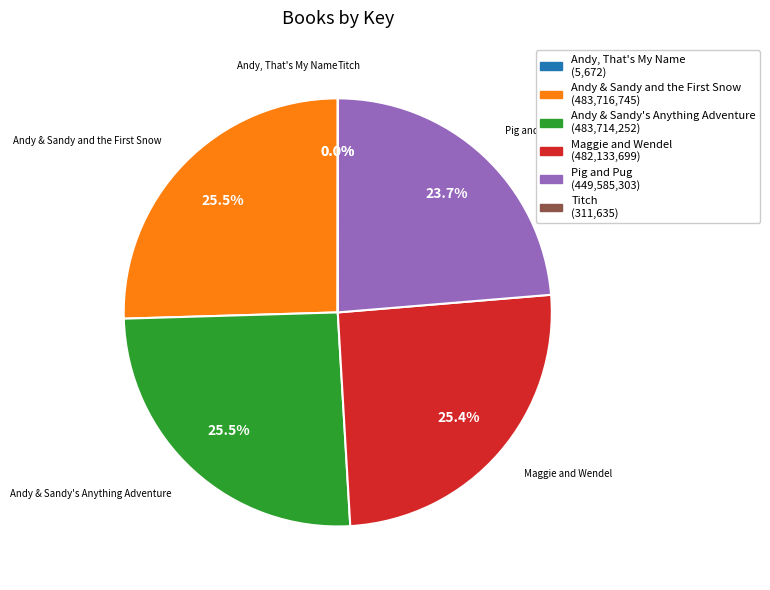

How much of the chart is everything except Pig and Pug (449,585,303)?

76.3%